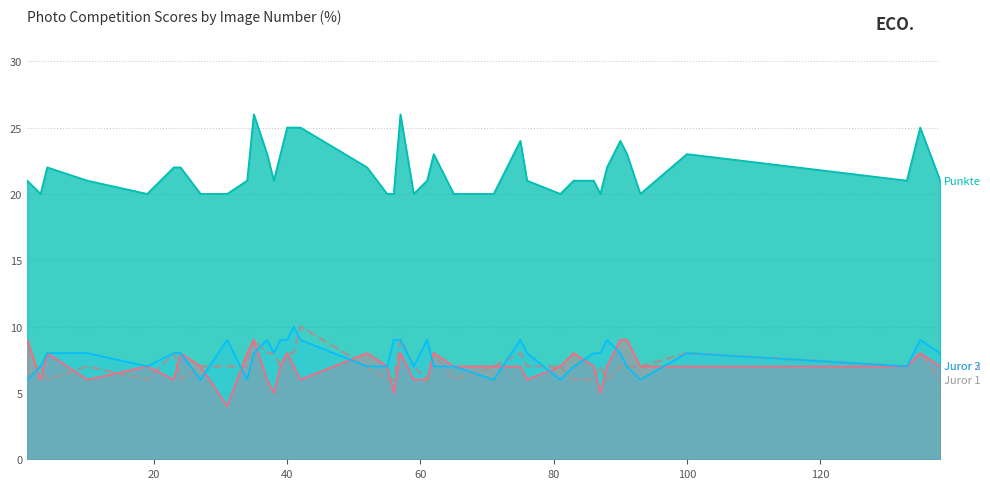

What is the difference between the second highest and minimum values?

3